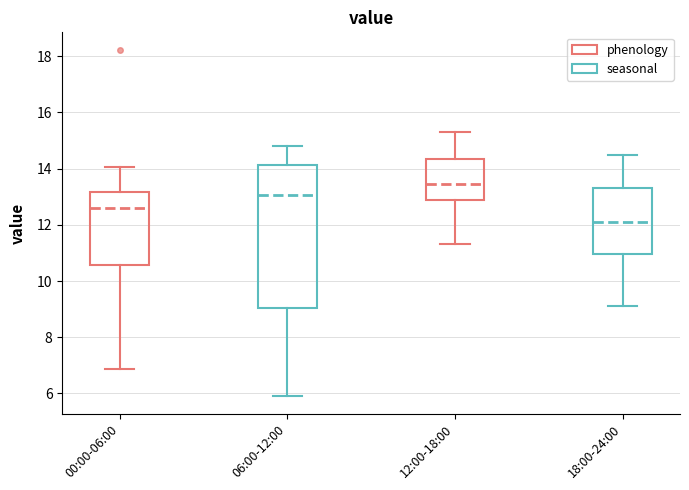

Reading left to right, read every box against the y-axis: the position of its median line, the range the box covers, and the ends of its whiskers. The values are not printed on the chart, so give them approximately, as read against the axis.

00:00-06:00: median 12.6, box 10.6 to 13.2, whiskers 6.8 to 14.0
06:00-12:00: median 13.0, box 9.0 to 14.2, whiskers 6.0 to 14.8
12:00-18:00: median 13.4, box 12.8 to 14.4, whiskers 11.4 to 15.4
18:00-24:00: median 12.2, box 11.0 to 13.4, whiskers 9.2 to 14.6